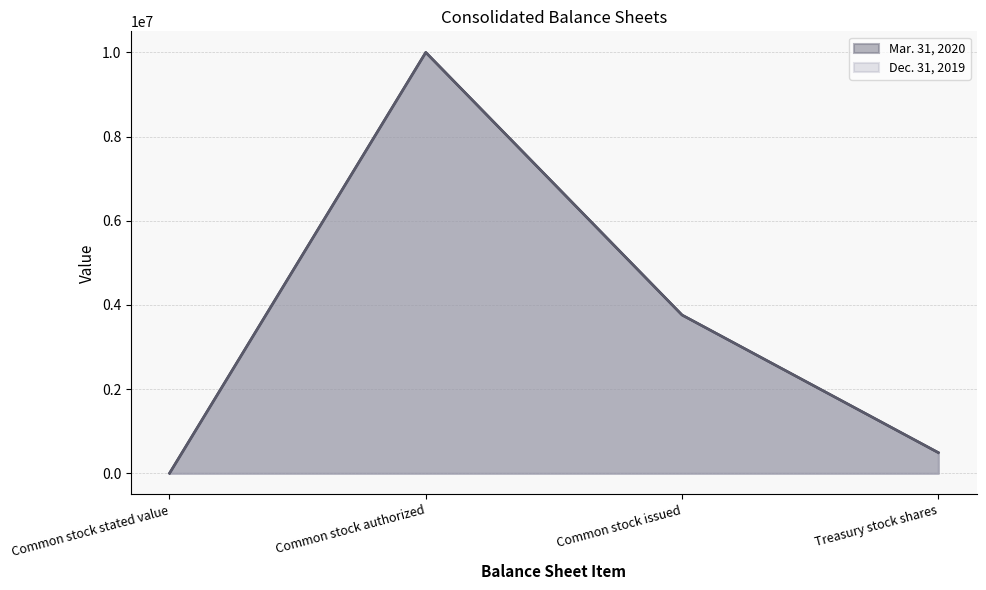

Count the number of data series in this chart.

2